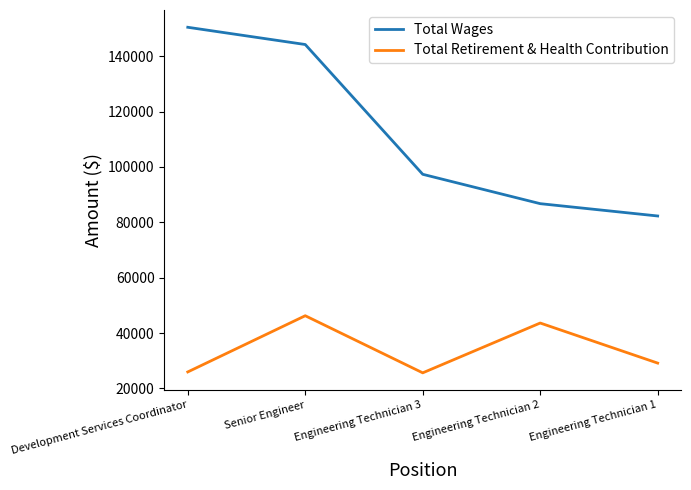

How many lines are shown in the chart?

2